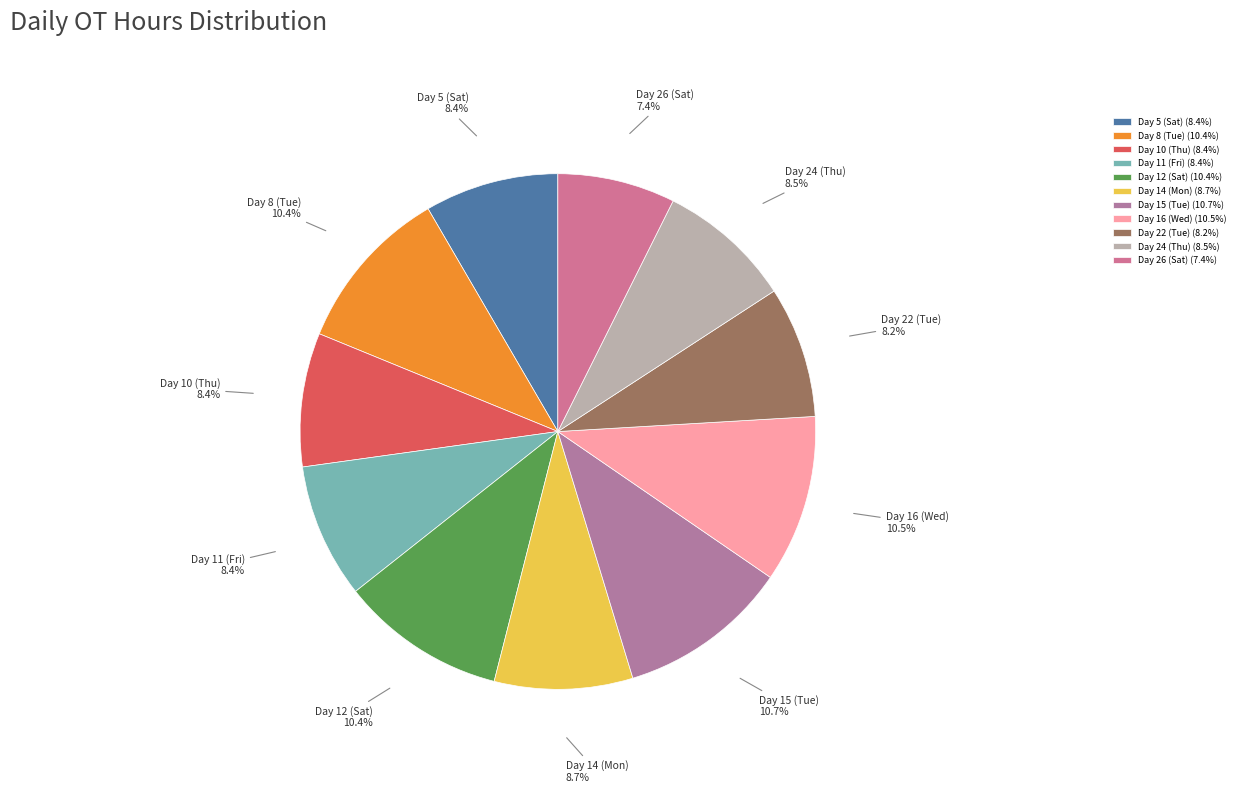

Is it true that Day 15 (Tue) is 23% of the pie?

False